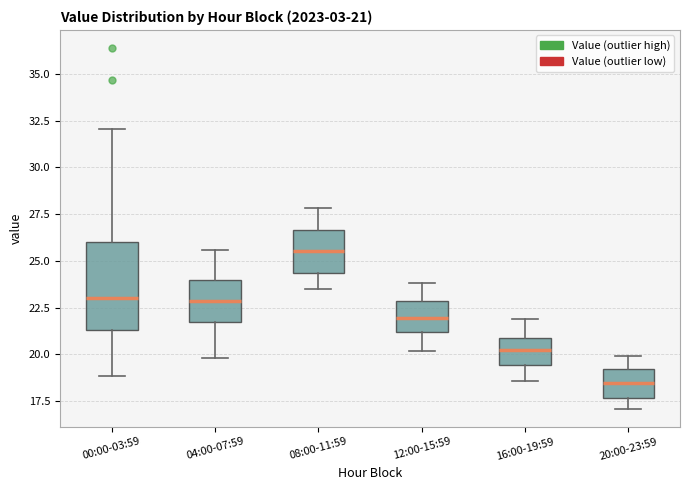

Which box has the highest median line?

08:00-11:59